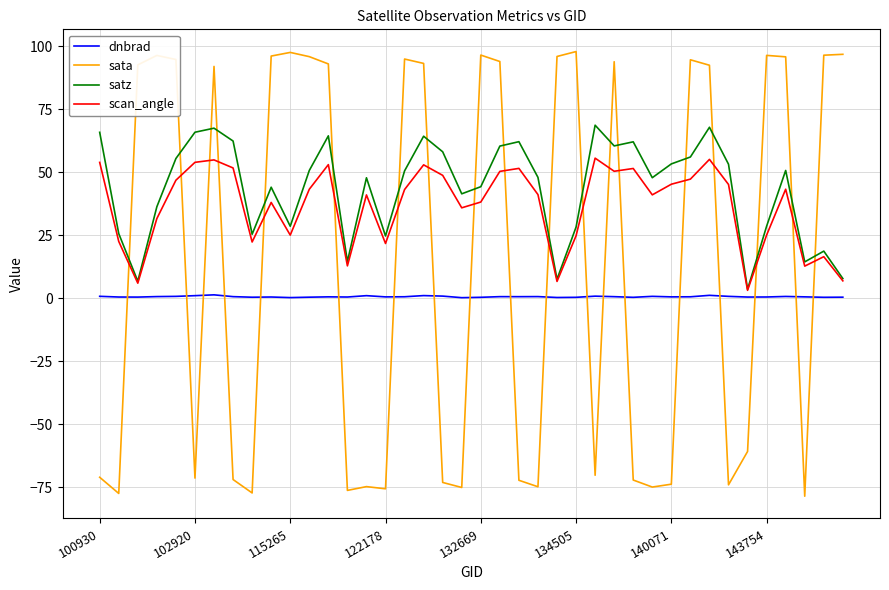

Which series has the widest spread of values?

sata